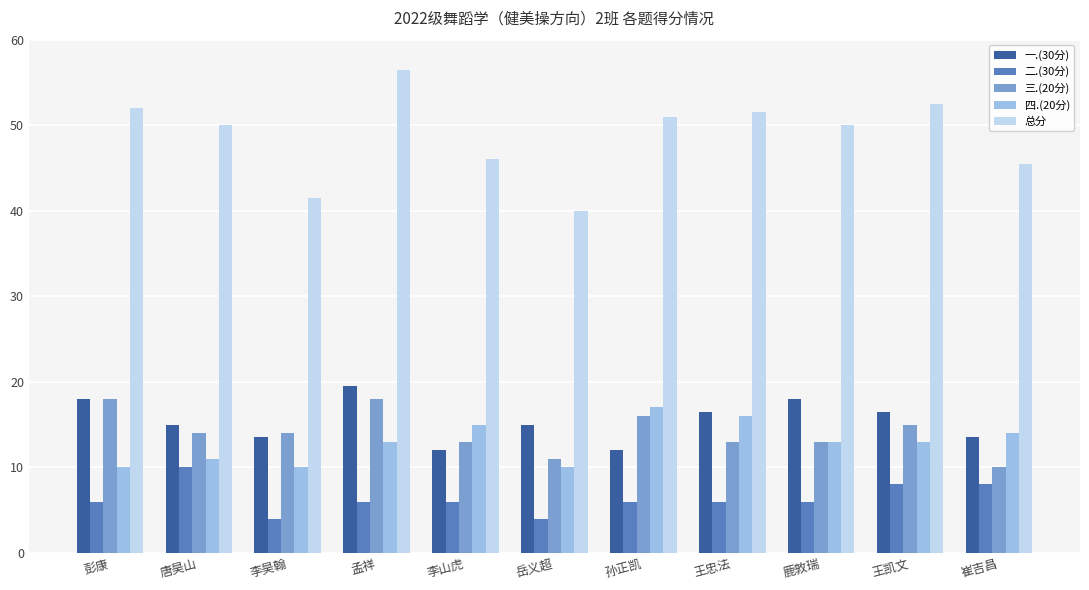

Which category has the highest value across all series?

孟祥